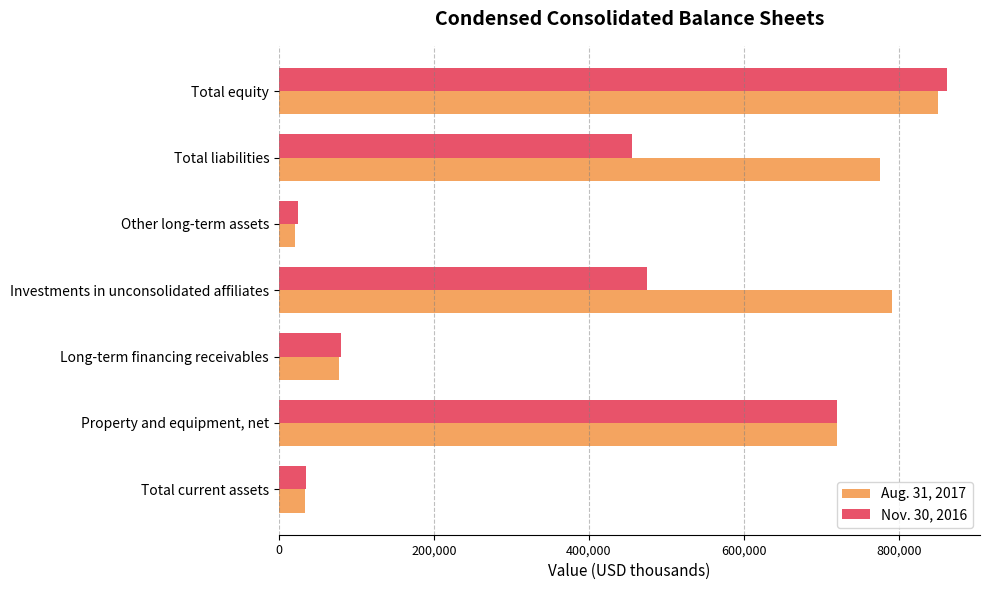

List the series in order of their overall mean, highest first.

Aug. 31, 2017, Nov. 30, 2016